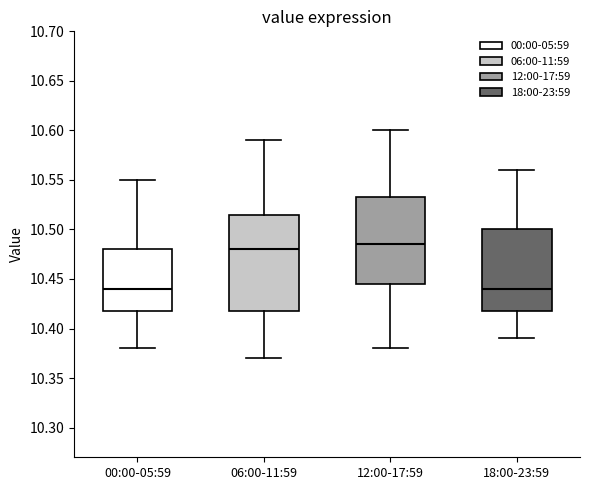

Where does the median line of the box for 12:00-17:59 sit on the y-axis? The values are not printed on the chart, so give them approximately, as read against the axis.

10.485